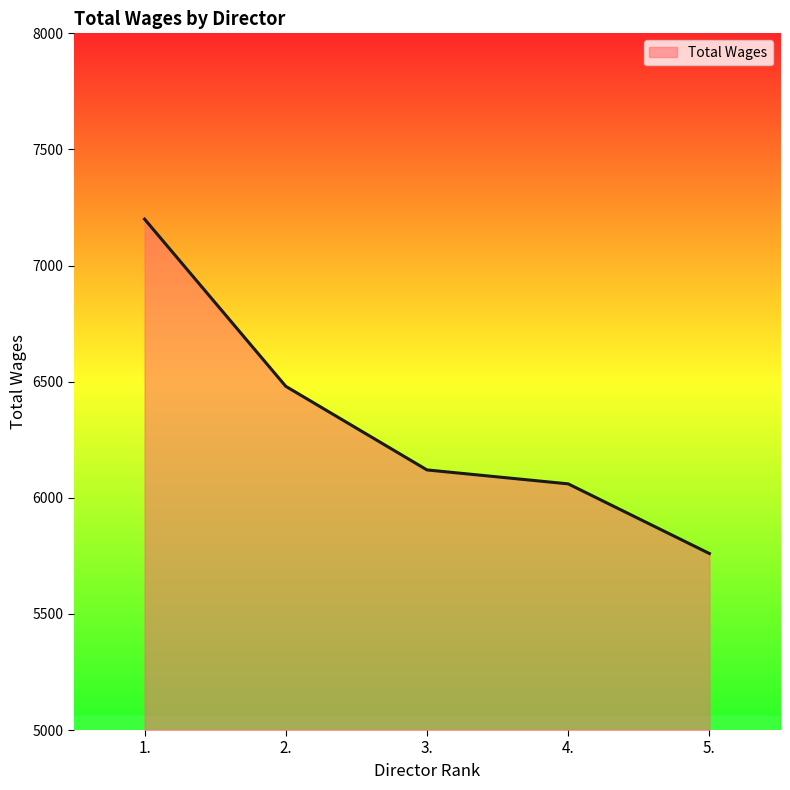

How many lines are shown in the chart?

1